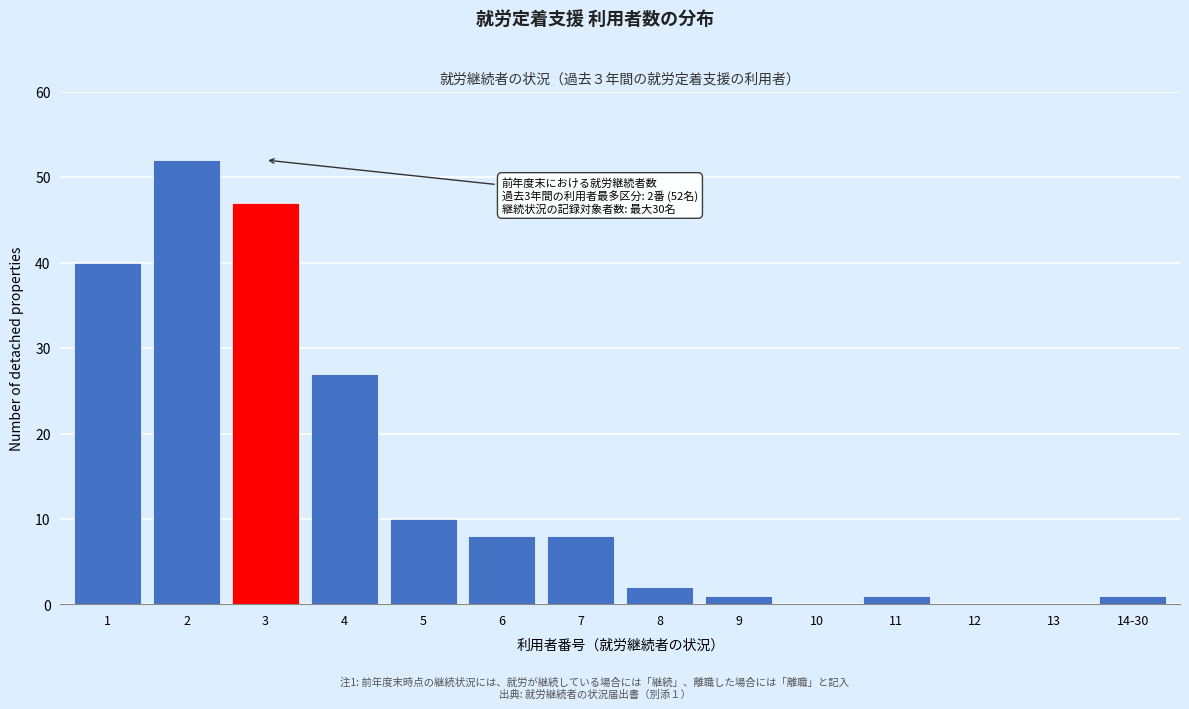

Reading left to right, what are all the values shown in this chart?

1=40	2=52	3=47	4=27	5=10	6=8	7=8	8=2	9=1	10=0	11=1	12=0	13=0	14-30=1